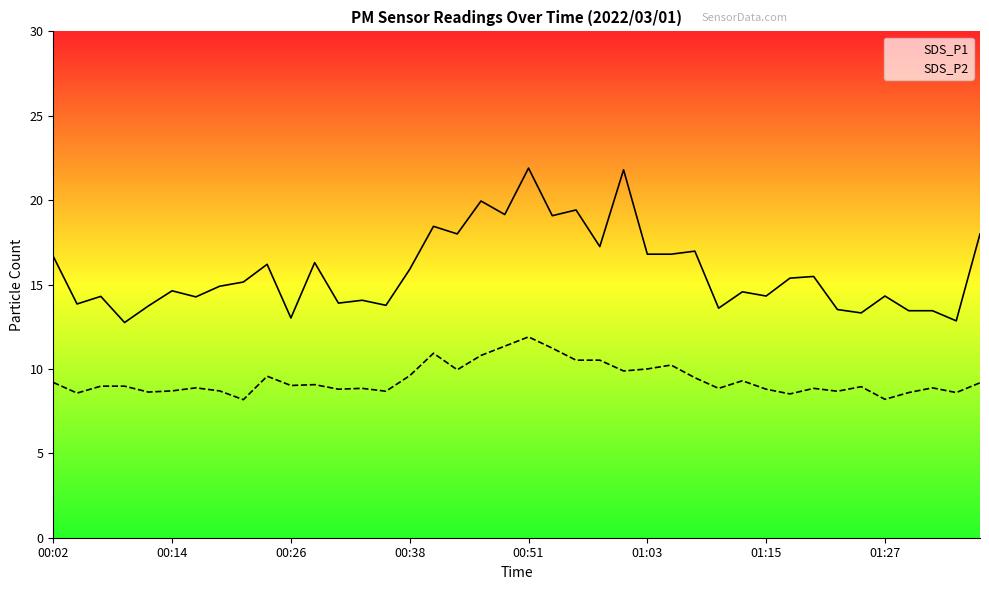

Is it true that SDS_P1 equals 13.4 at 37?

True